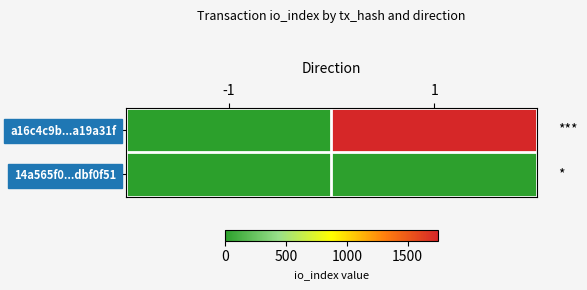

Which series has the largest range (max minus min)?

a16c4c9b...a19a31f